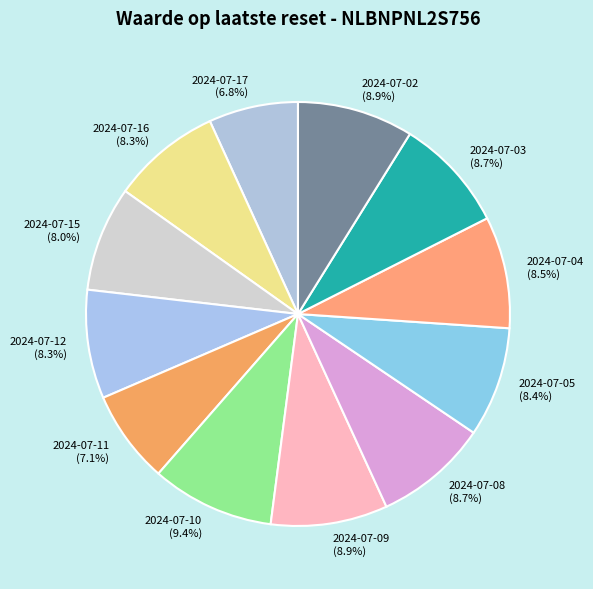

What percentage is NOT represented by 2024-07-02 (8.9%)?

91.1%